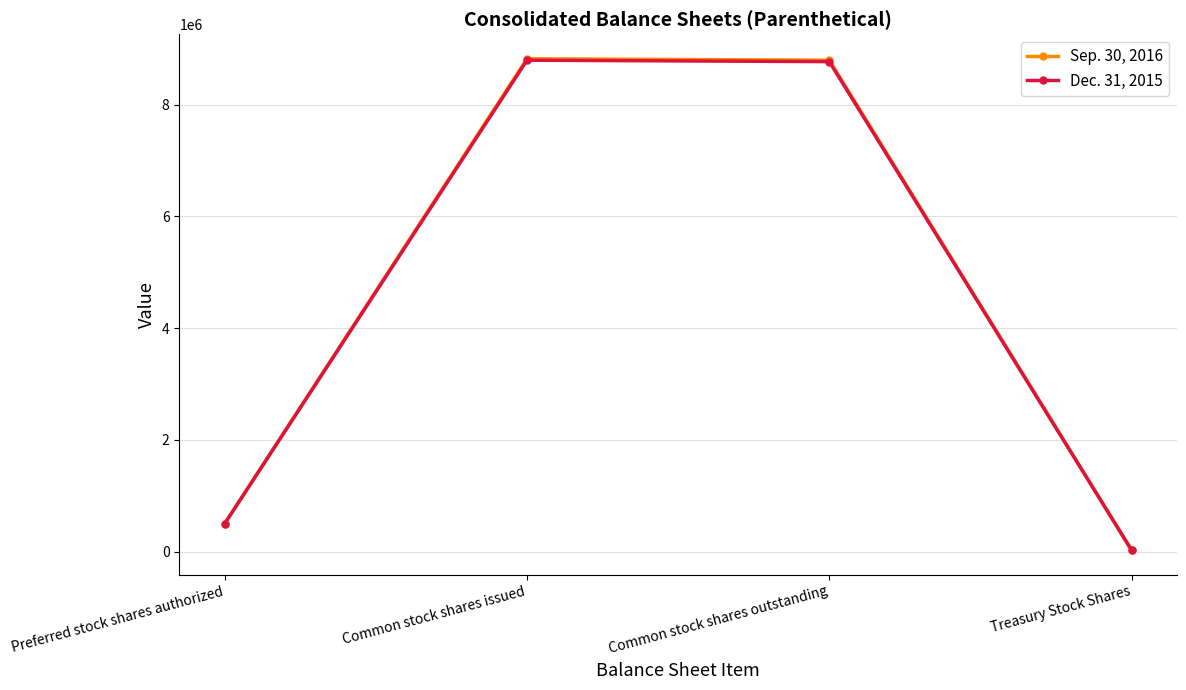

True or false: Dec. 31, 2015 has more than 1 points higher than both neighbors.

False